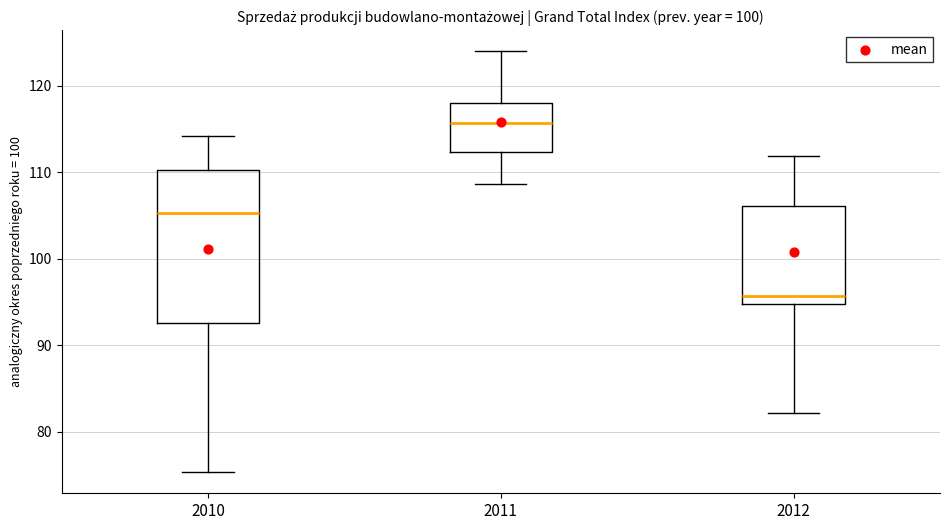

Reading left to right, read every box against the y-axis: the position of its median line, the range the box covers, and the ends of its whiskers. The values are not printed on the chart, so give them approximately, as read against the axis.

2010: median 105, box 93 to 110, whiskers 75 to 114
2011: median 116, box 112 to 118, whiskers 109 to 124
2012: median 96, box 95 to 106, whiskers 82 to 112